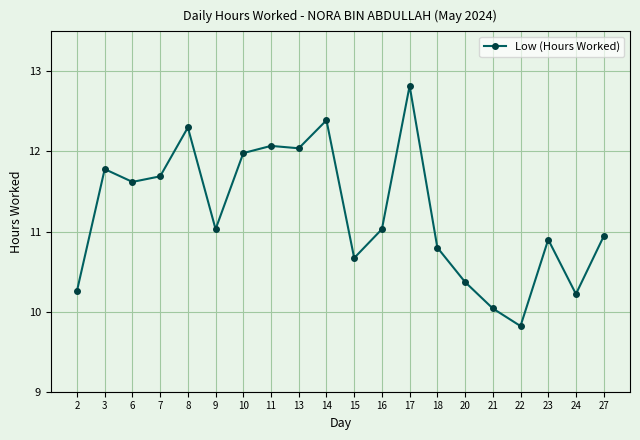

Approximately how many times larger is the value at 7 compared to 24?

1.1